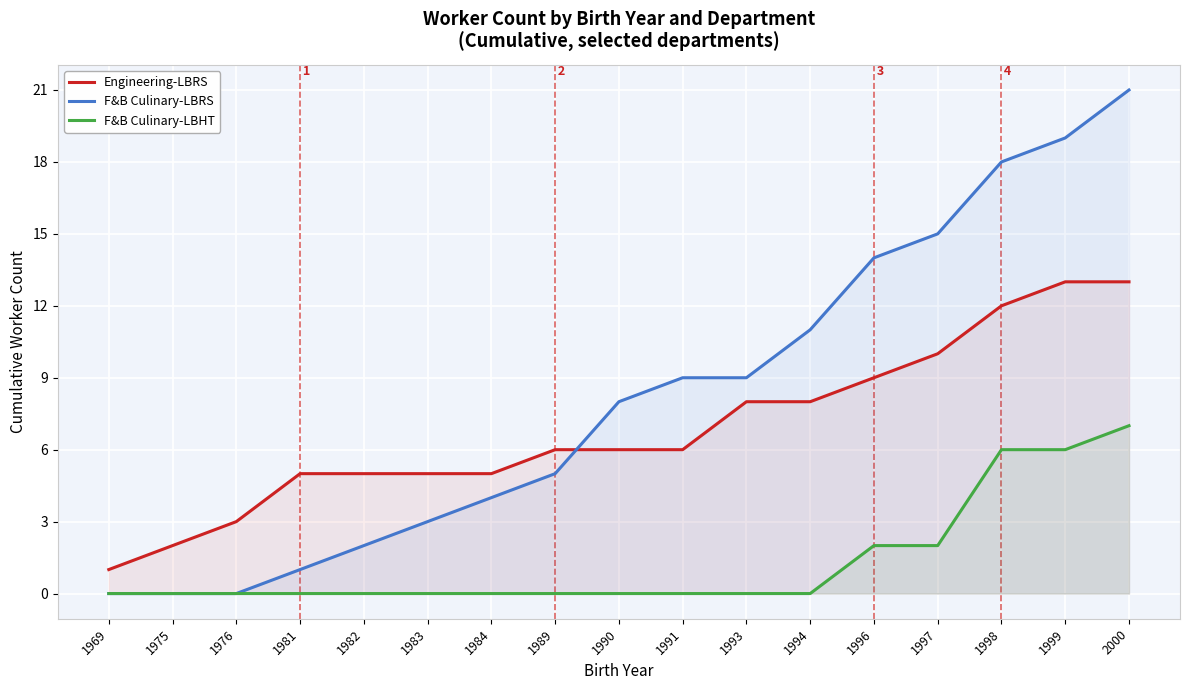

What are all the series names shown in the legend?

Engineering-LBRS, F&B Culinary-LBRS, F&B Culinary-LBHT